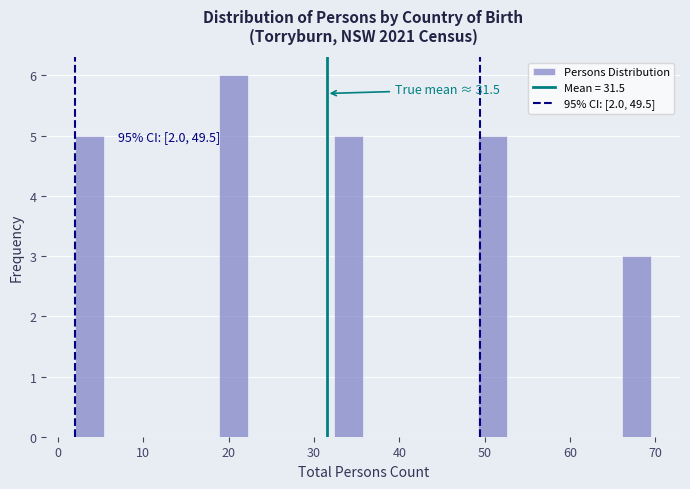

Around what value on the x-axis is the tallest bar? Give the approximate position of its centre, as read against the axis.

21